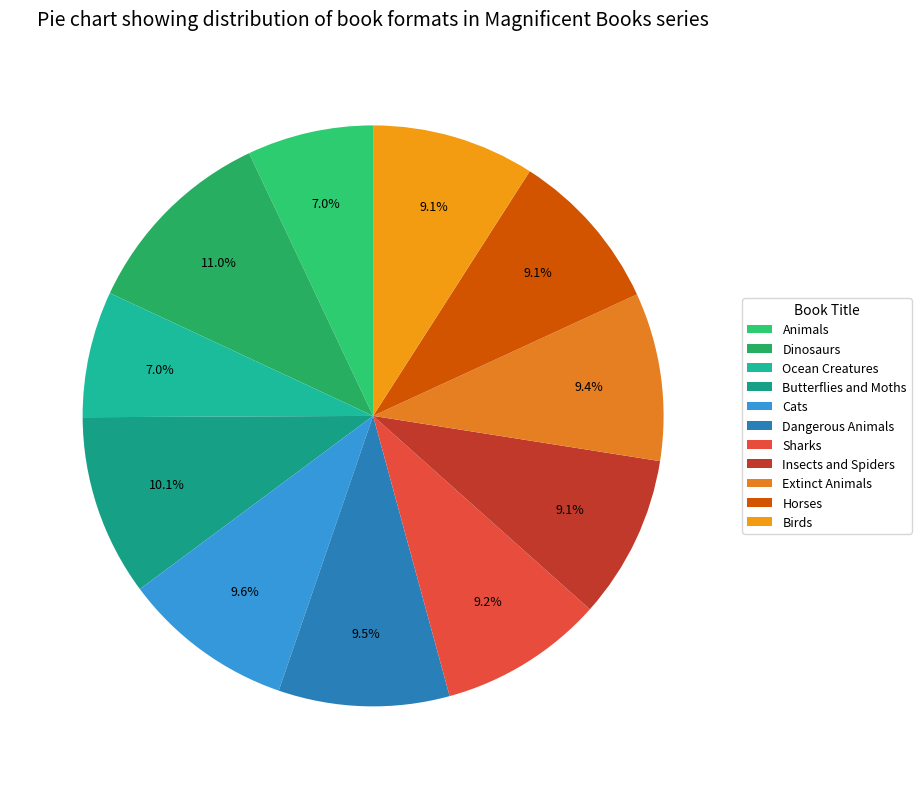

Approximately how many times larger is the value at Cats compared to Extinct Animals?

1.0